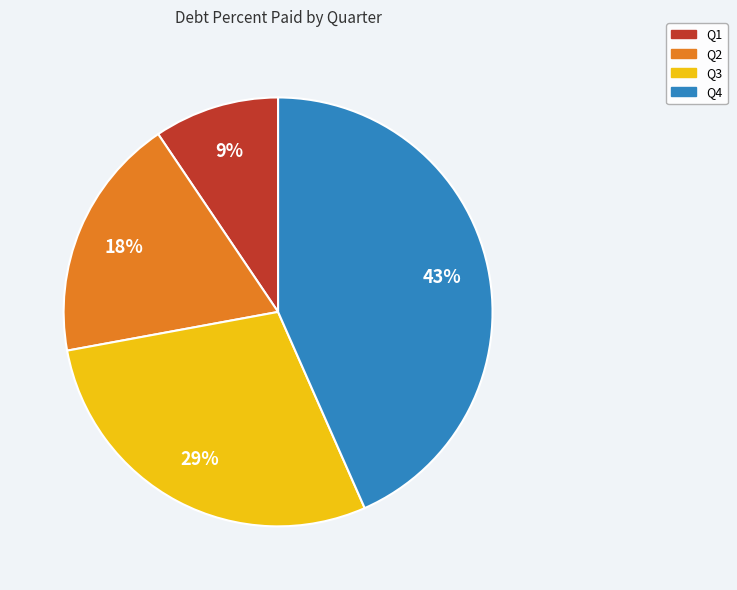

Is Q3 the majority of the pie?

No